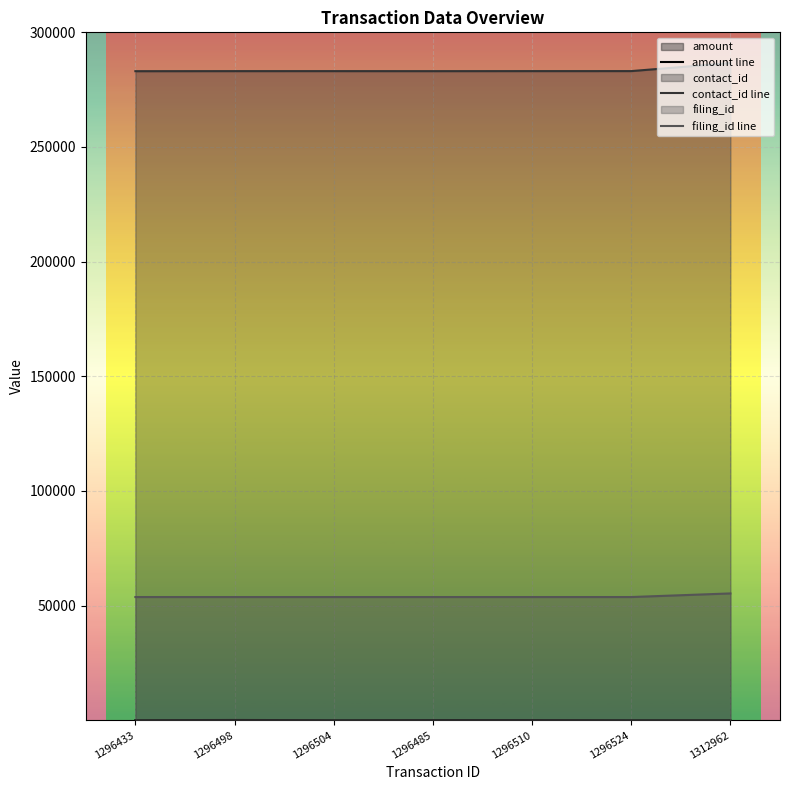

Which has a higher value, 1296510 or 1296524?

1296510